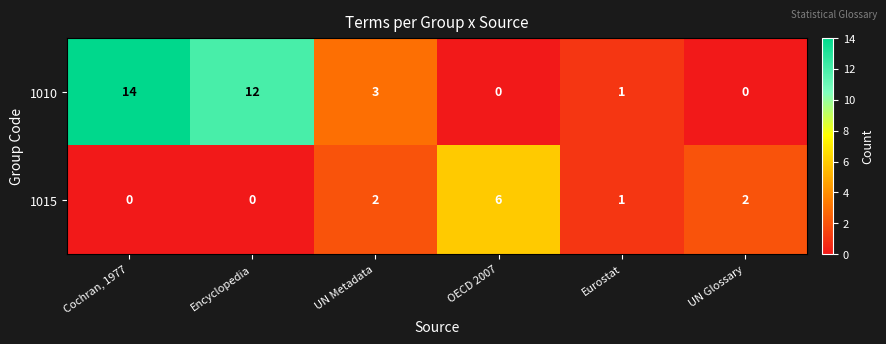

What is the maximum value shown in the chart?

14